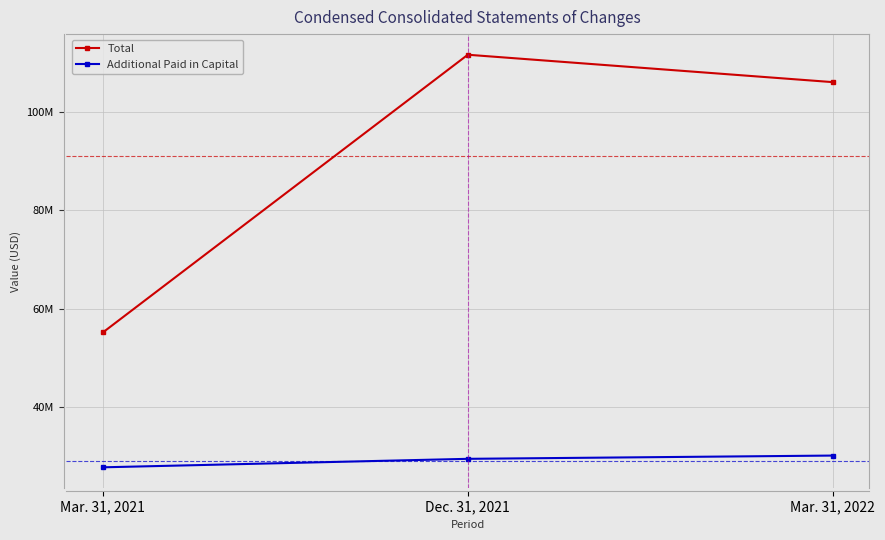

What is the difference between the maximum and minimum values in the Total series?

56455953